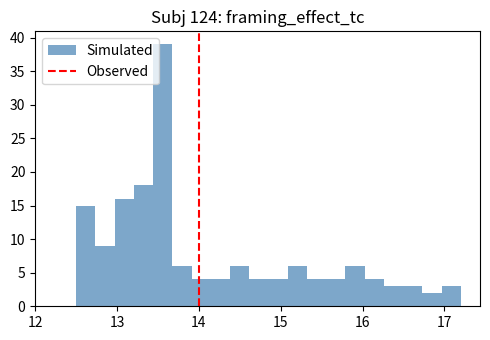

Read against the x-axis, roughly where is the centre of the tallest bar?

13.6